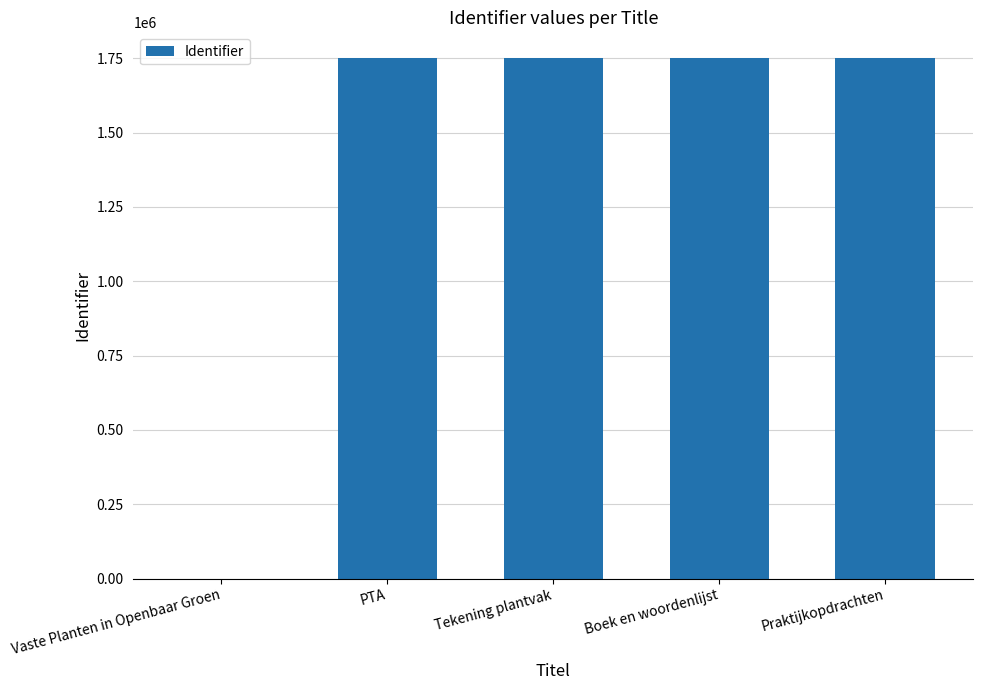

What is the maximum value shown in the chart?

1750064